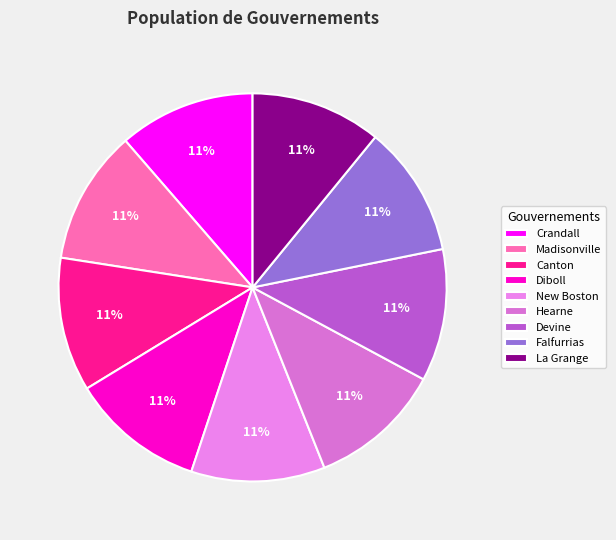

What portion of the pie excludes Diboll?

88.8%